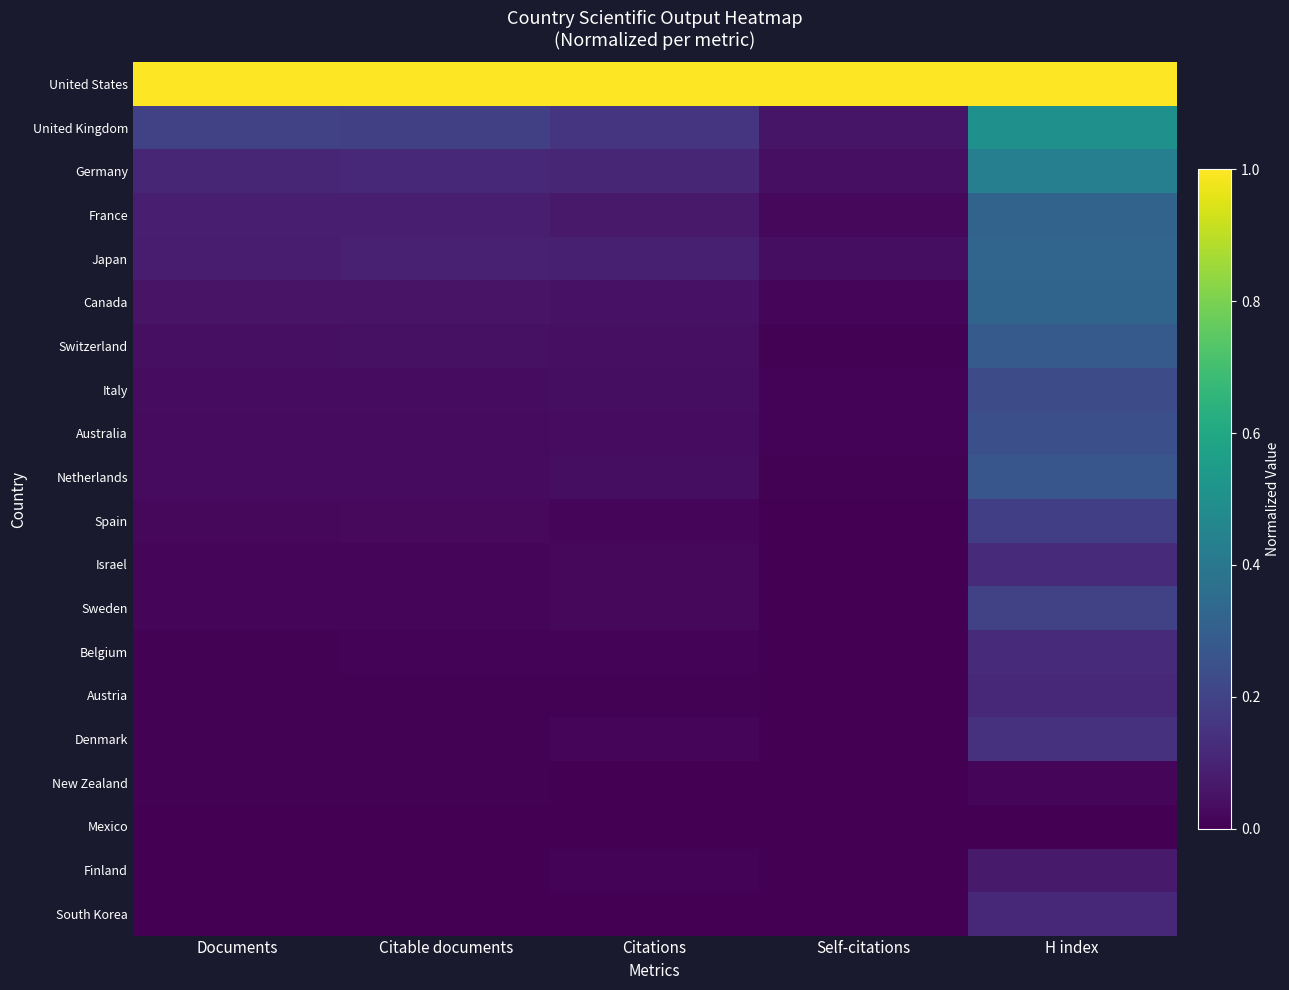

What is the difference between the highest and lowest values at Documents?

1.0